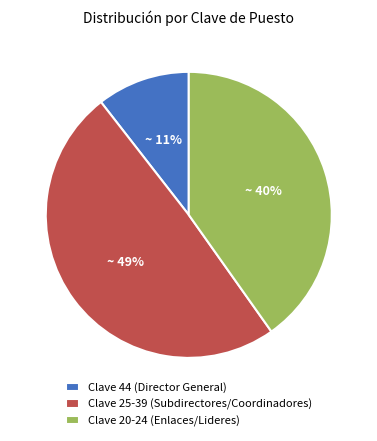

To the nearest percent, what is the difference between the Clave 20-24 (Enlaces/Lideres) and Clave 25-39 (Subdirectores/Coordinadores) slice percentages?

9%